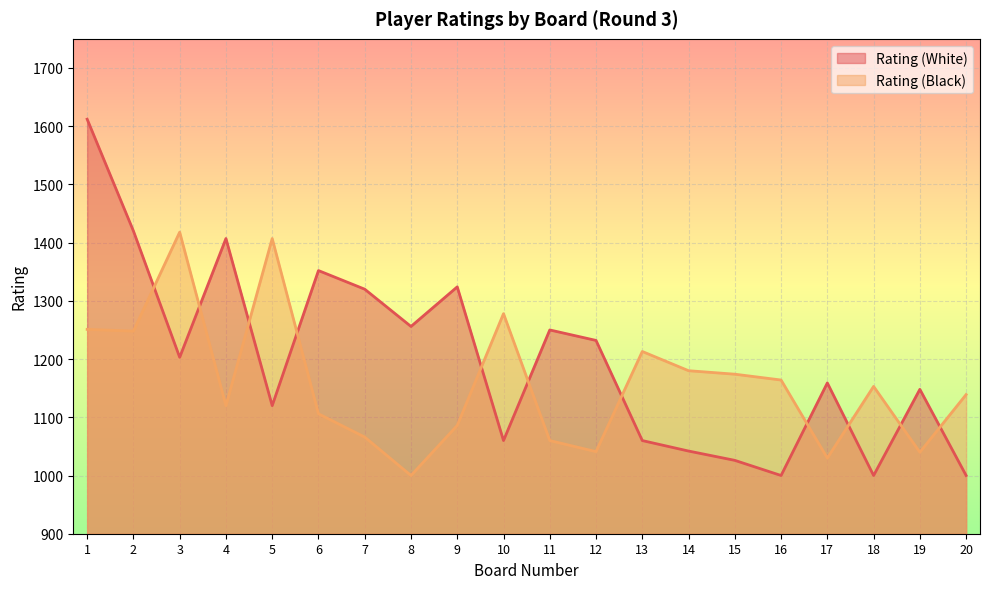

How many series are shown in this chart?

2